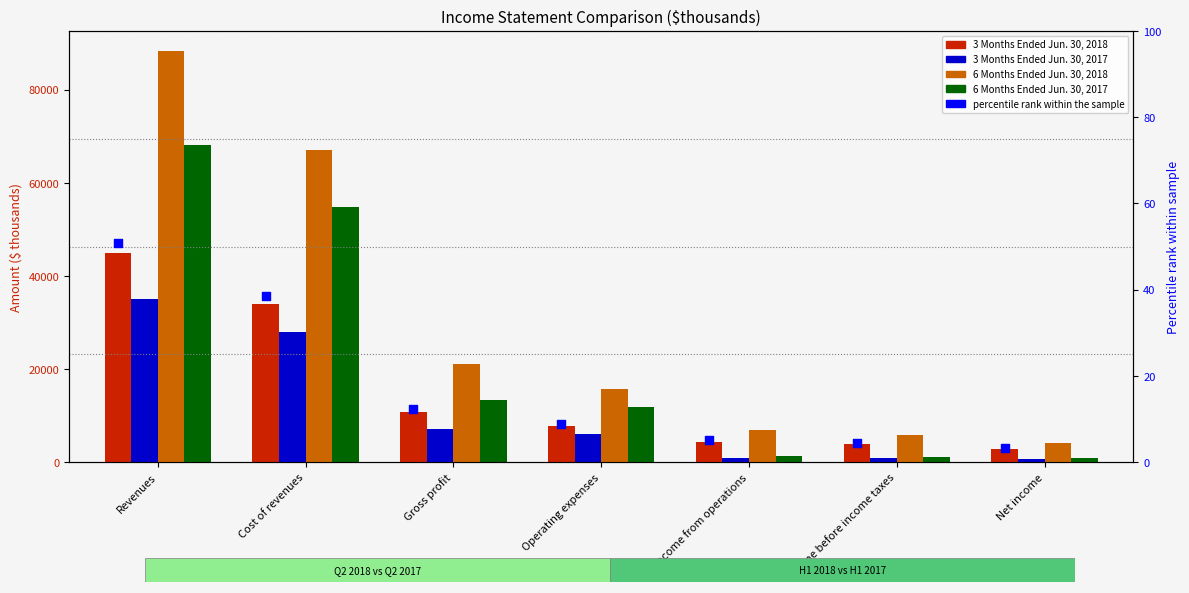

Which series reaches the maximum Y coordinate?

6 Months Ended Jun. 30, 2018